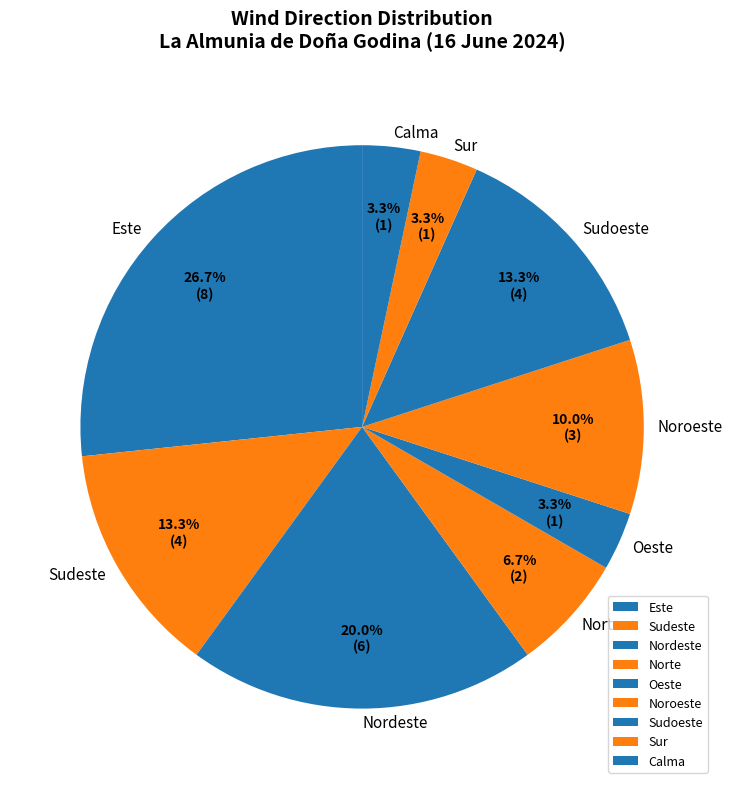

True or false: Nordeste accounts for 20% of the total.

True